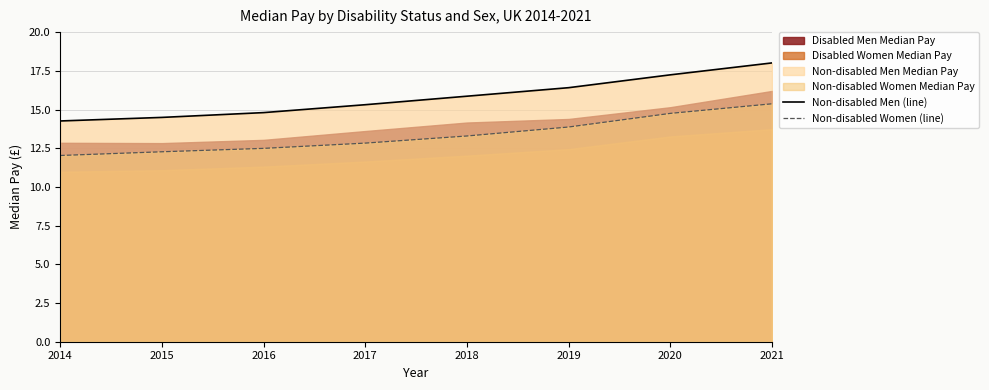

True or false: Non-disabled Men (line) and Non-disabled Women (line) intersect in this chart.

False